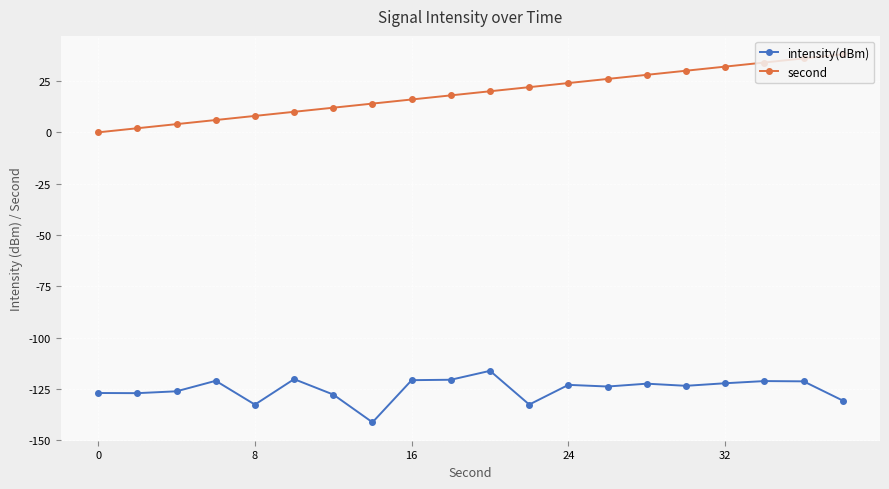

Which series has the largest total across all categories?

second